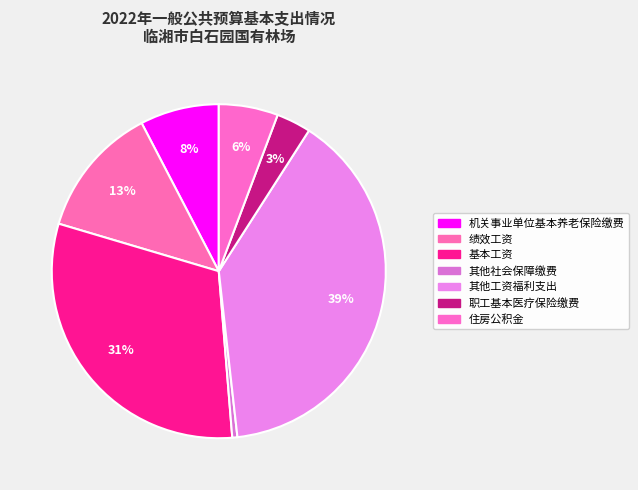

How many segments does this pie chart have?

7